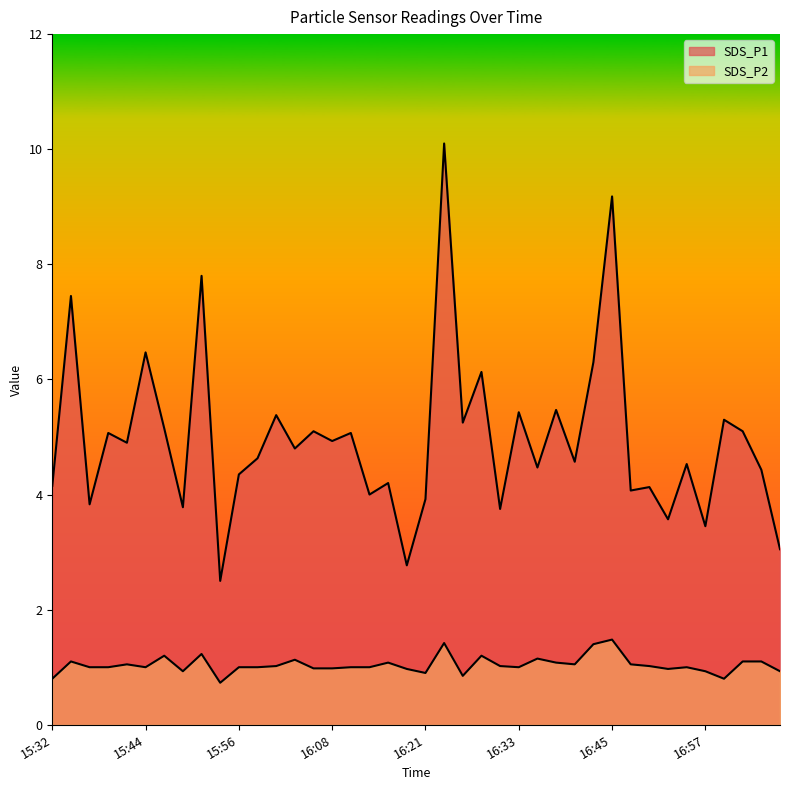

True or false: SDS_P2 and SDS_P1 cross at least once.

False